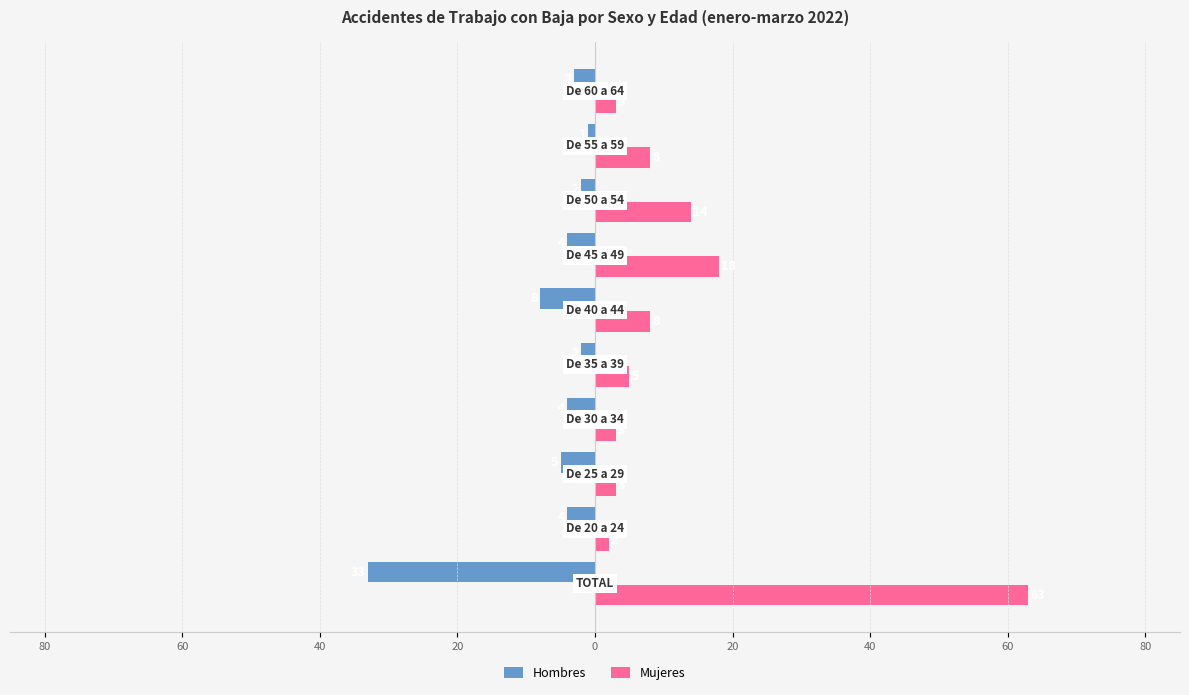

List the series in order of their peak value, highest first.

Mujeres, Hombres